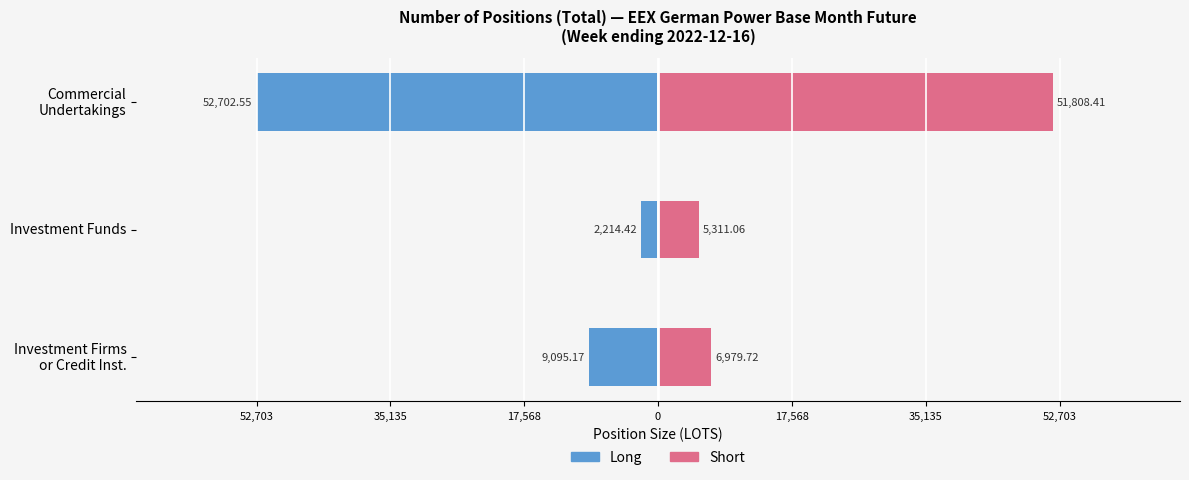

Reading left to right, transcribe all the data shown in this chart.

Long: -9095.2	-2214.4	-52702.6
Short: 6979.7	5311.1	51808.4